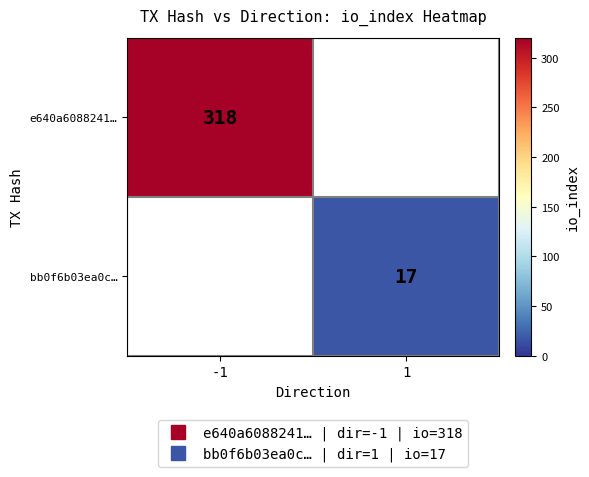

How many data points does each series have?

2